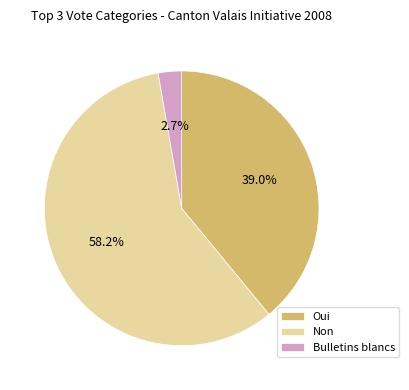

Between Bulletins blancs and Oui, which is larger?

Oui